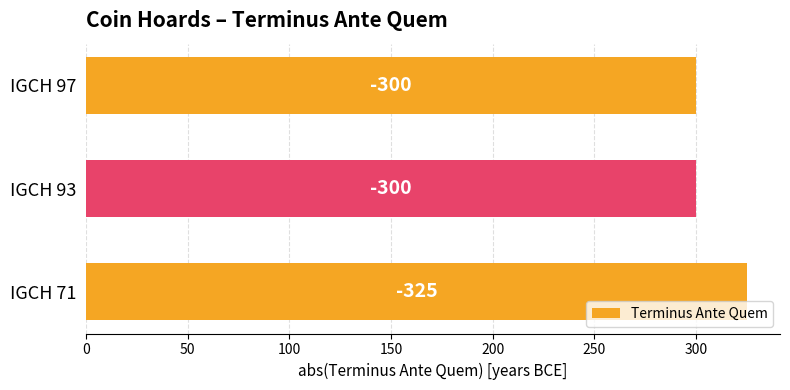

Are the bars horizontal?

Yes